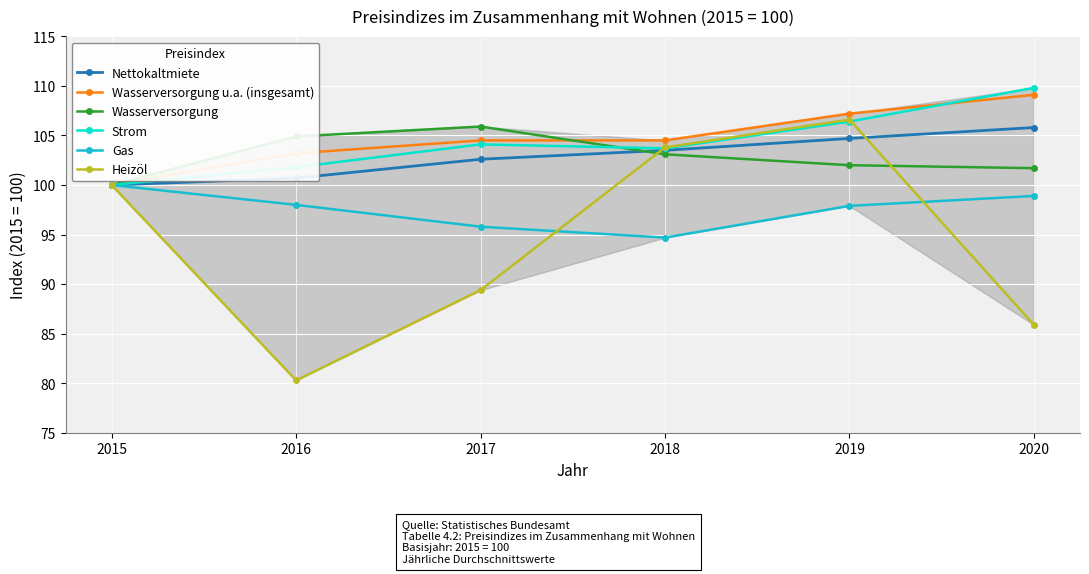

What is the value of the Gas point at the 2nd from the left?

98.0